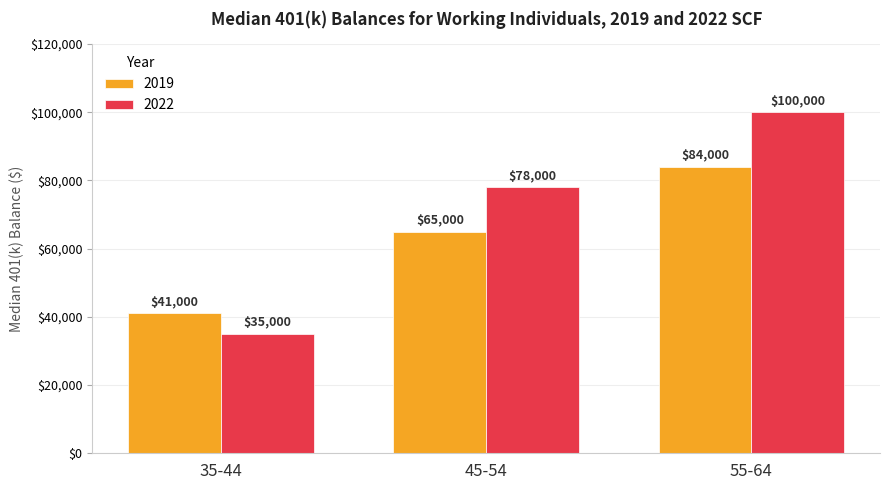

Is it true that 2022 equals 133502 at 45-54?

False